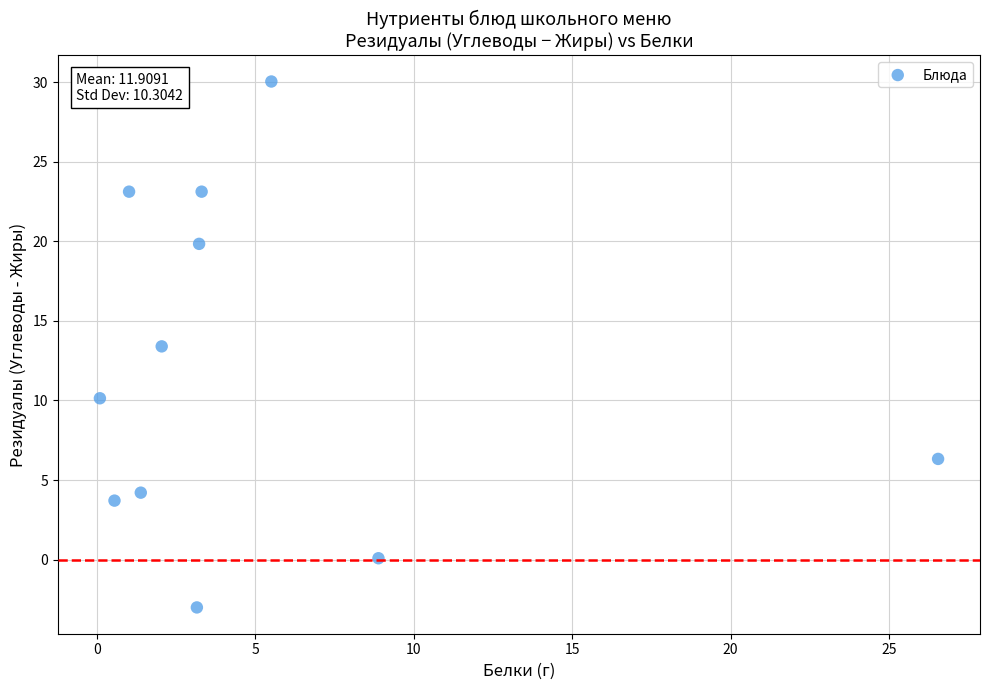

What is the range of X values (max minus min)?

26.4